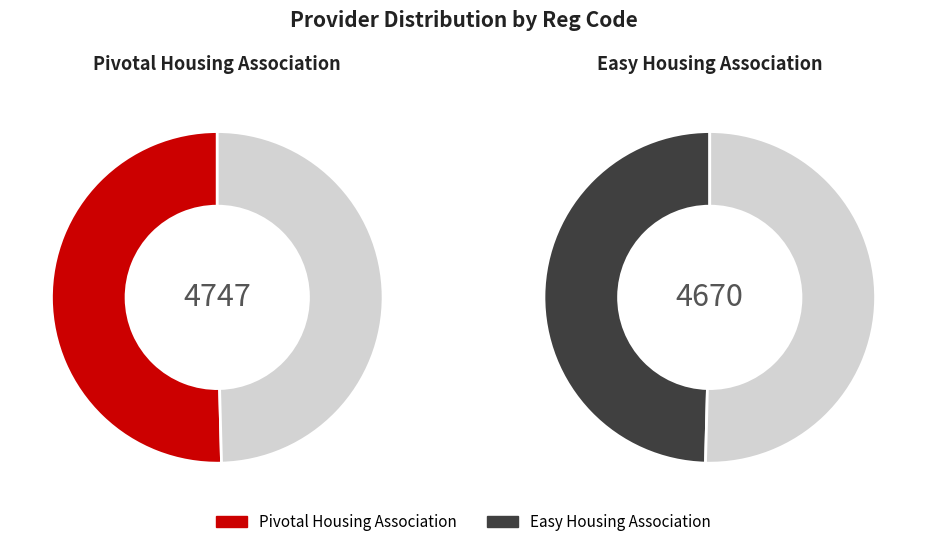

What is the majority slice?

Pivotal Housing Association